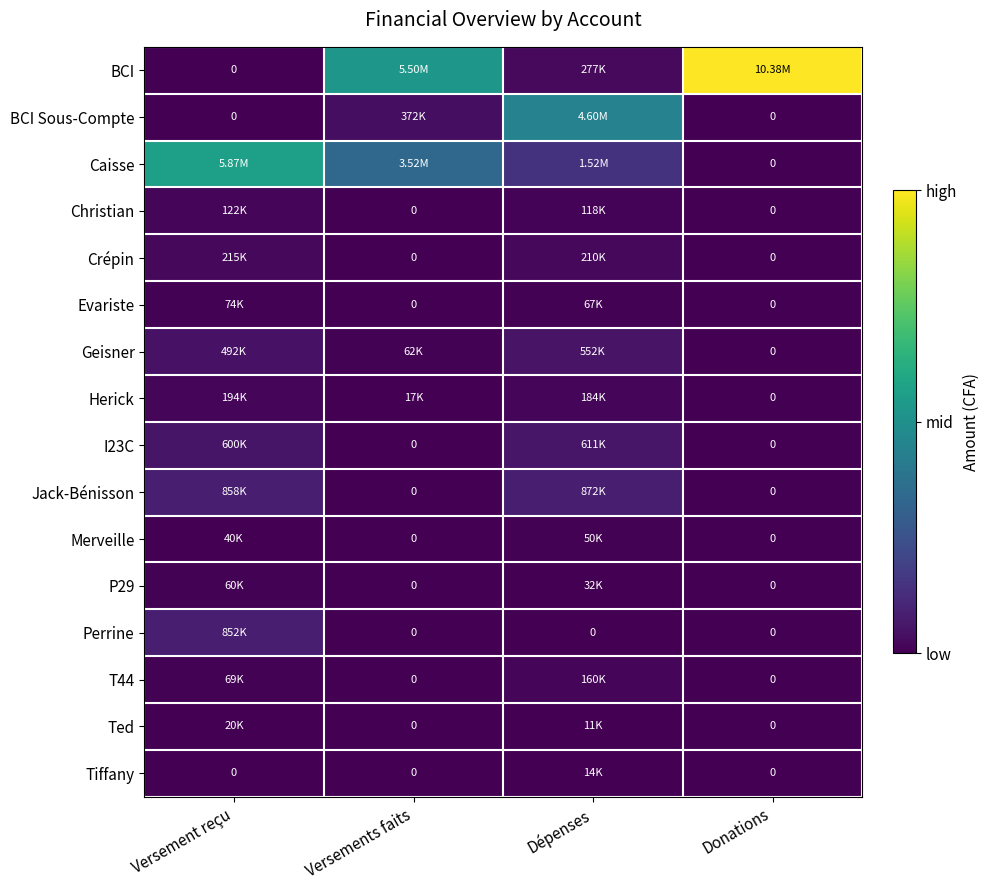

Which series has the largest total across all categories?

BCI